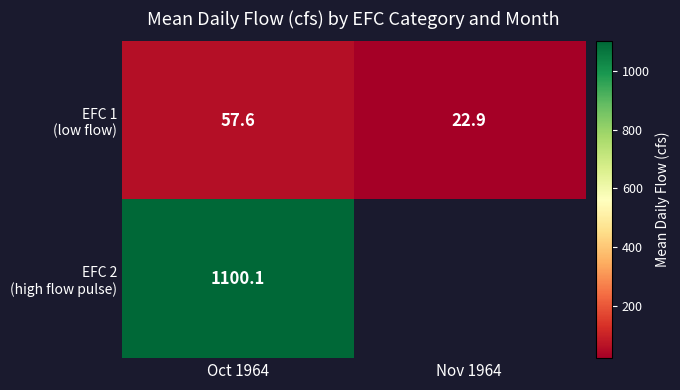

What is the difference between the highest and lowest values at Oct 1964?

1042.5